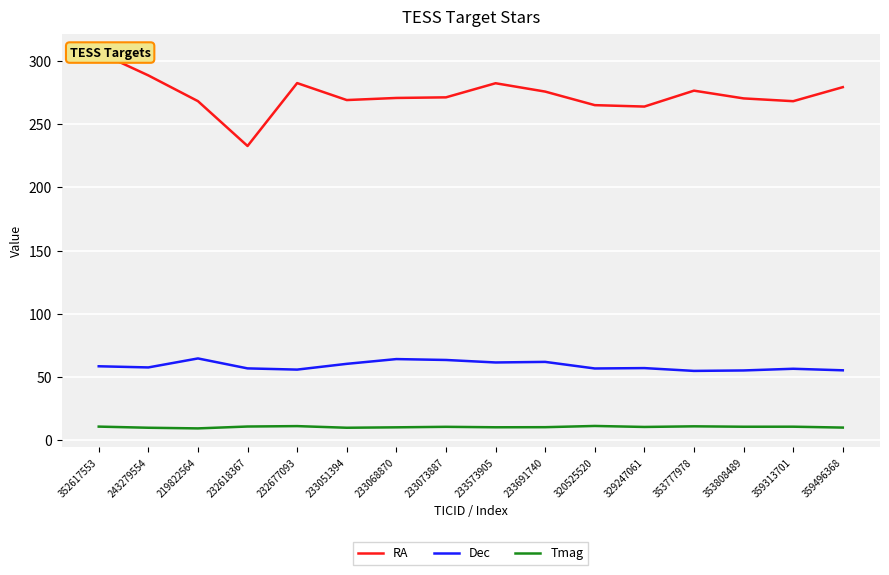

How many values in the Dec series are below 57?

7